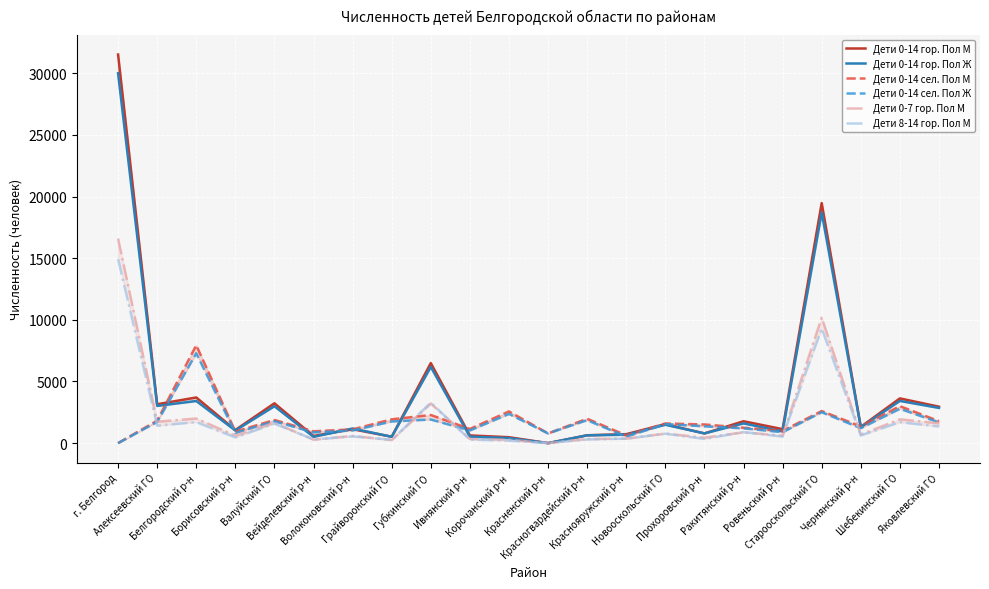

Reading left to right, list all the values displayed in this chart.

Дети 0-14 гор. Пол М: 31525	3154	3704	1066	3231	581	1129	519	6493	624	479	0	638	727	1540	786	1774	1134	19476	1317	3629	2956
Дети 0-14 гор. Пол Ж: 30003	3018	3417	1025	2993	507	1186	516	6185	524	409	0	633	681	1489	790	1599	952	18714	1292	3423	2856
Дети 0-14 сел. Пол М: 0	1824	7941	937	1879	960	1114	1931	2283	1149	2572	788	1978	629	1593	1514	1251	992	2603	1354	3000	1784
Дети 0-14 сел. Пол Ж: 0	1720	7287	825	1772	867	1024	1756	1915	1027	2368	787	1862	520	1544	1361	1200	886	2505	1211	2786	1680
Дети 0-7 гор. Пол М: 16595	1739	1997	605	1646	279	583	246	3212	337	278	0	334	366	774	445	877	604	10179	695	1932	1605
Дети 8-14 гор. Пол М: 14930	1415	1707	461	1585	302	546	273	3281	287	201	0	304	361	766	341	897	530	9297	622	1697	1351